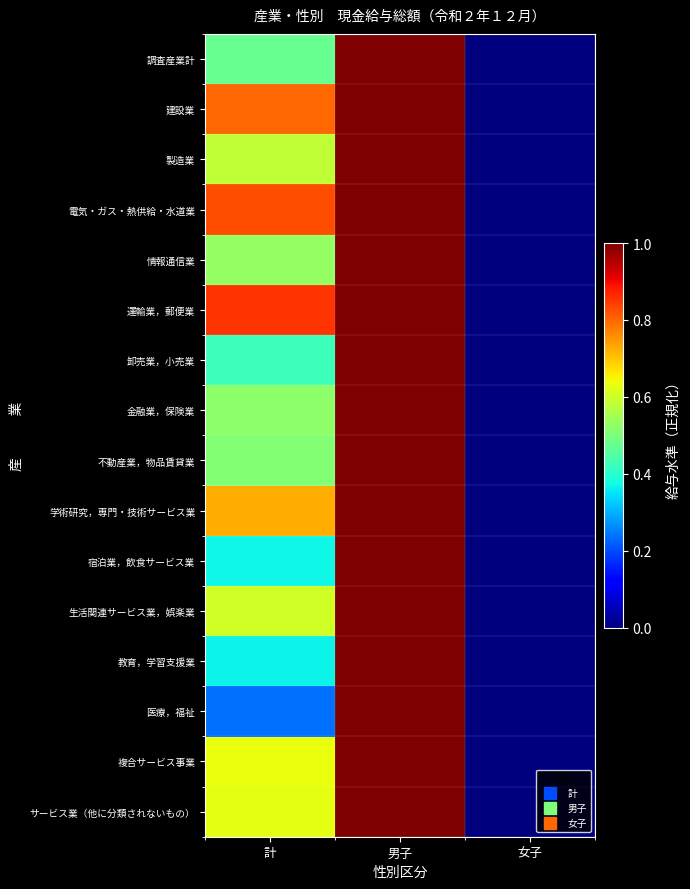

Between 計 and 女子, which is larger?

計